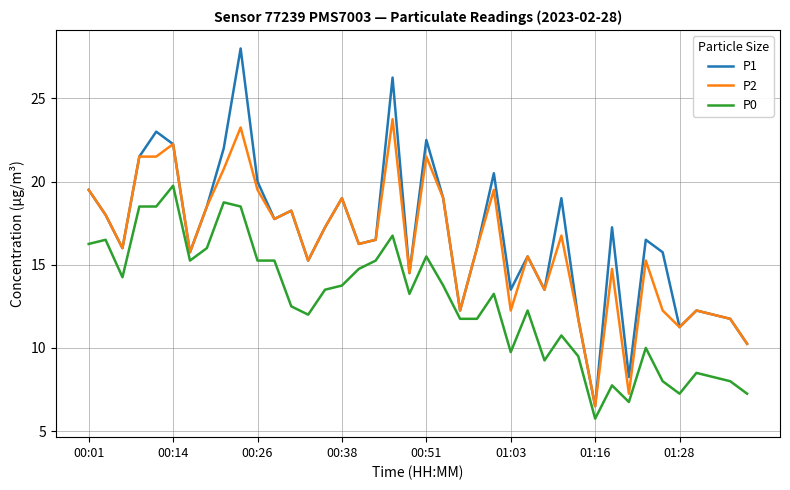

True or false: P0 and P2 intersect in this chart.

False